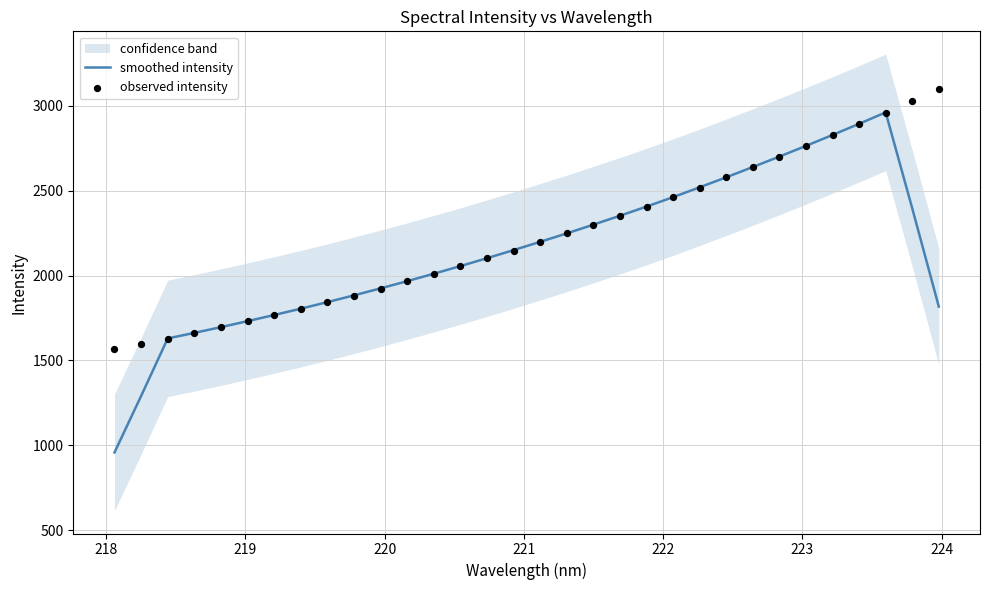

At how many categories does at least one series exceed 2959?

3